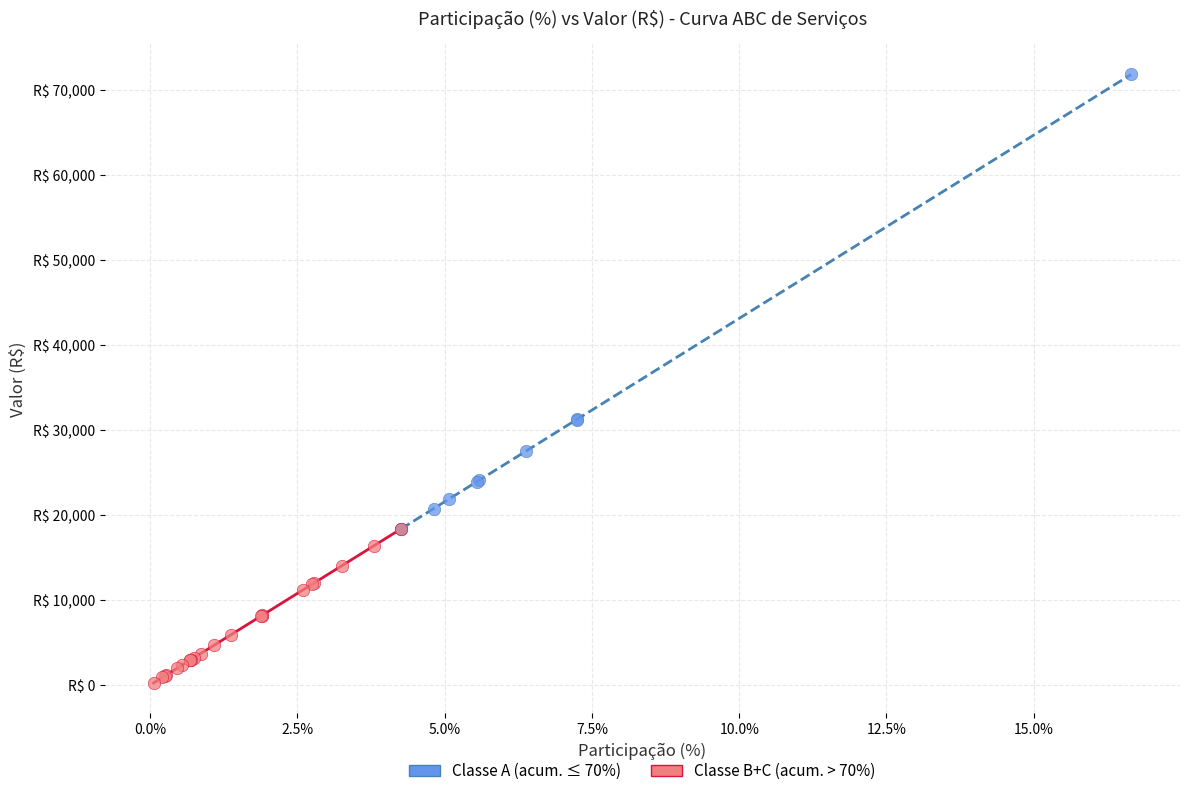

Which series contains the lowest Y value?

Classe B+C (acum. > 70%)